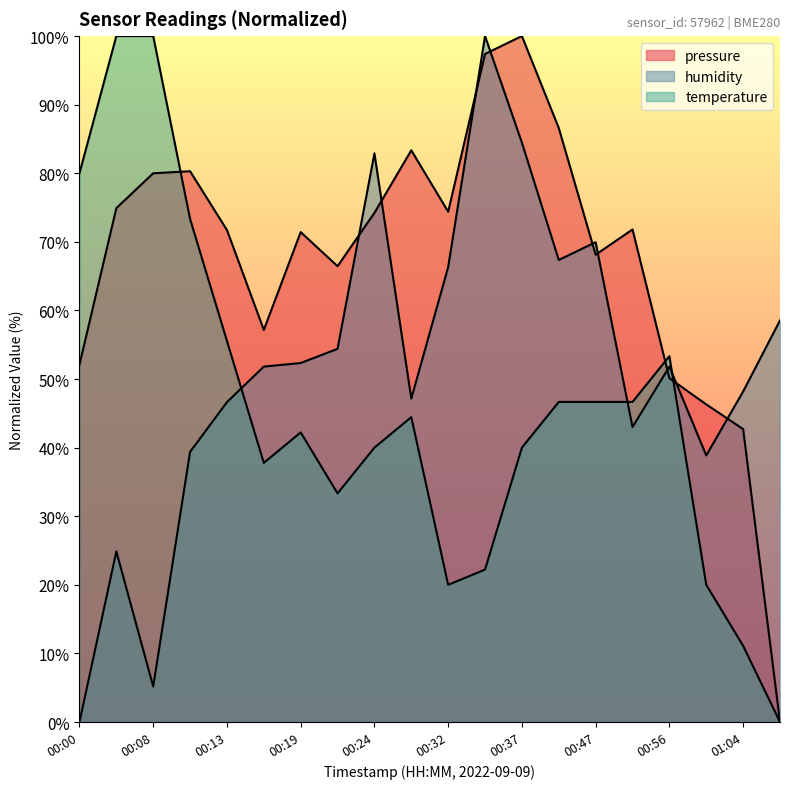

How many positive values does the temperature series have?

19